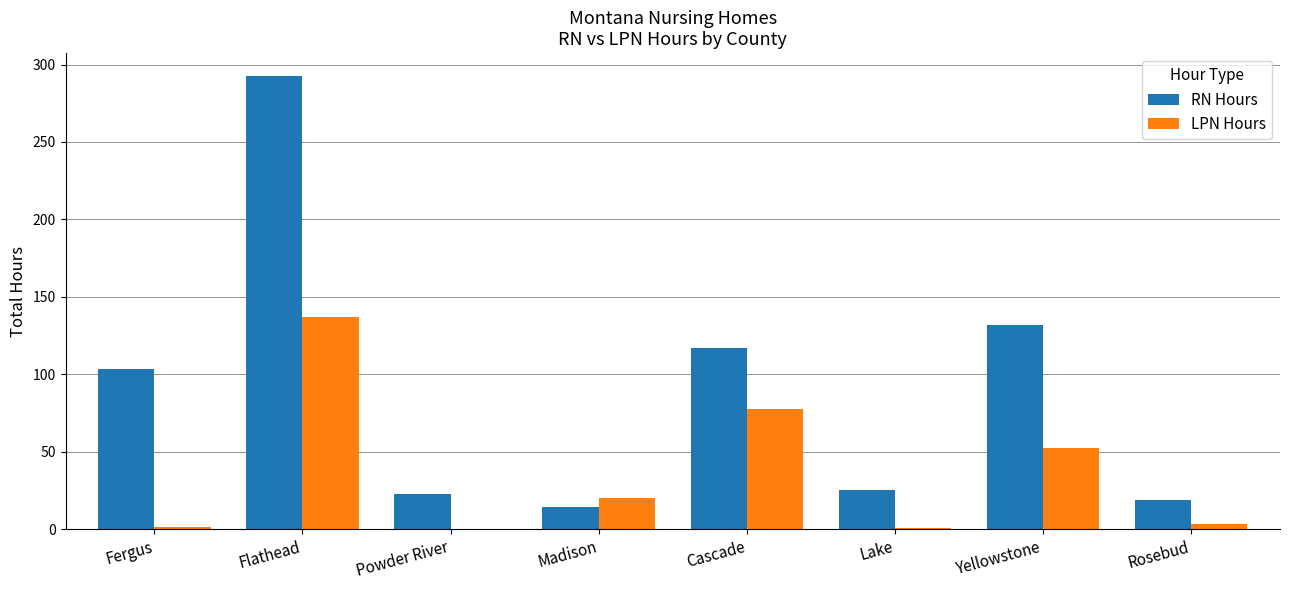

At which category does the chart reach its peak across all series?

Flathead